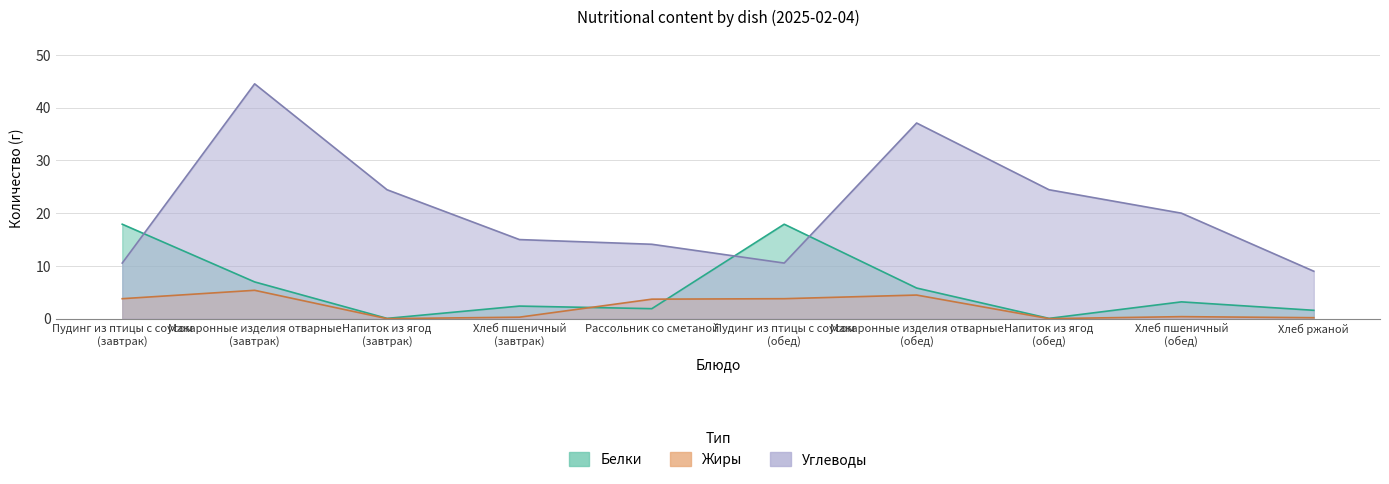

Where is the first local maximum for Жиры?

Макаронные изделия отварные (завтрак)